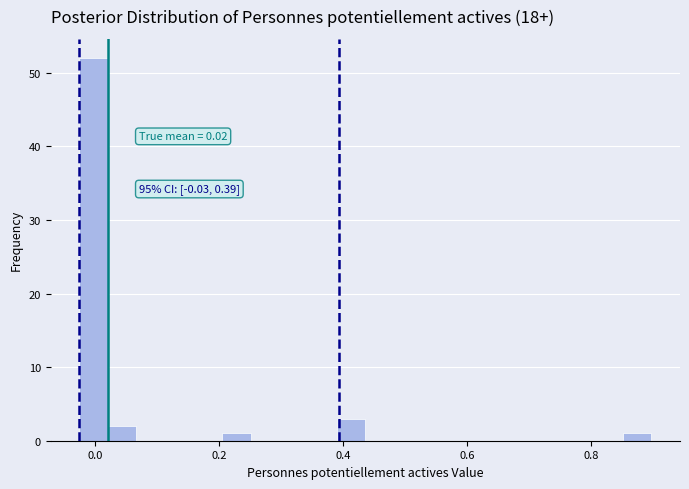

Around what value on the x-axis is the tallest bar? Give the approximate position of its centre, as read against the axis.

0.00